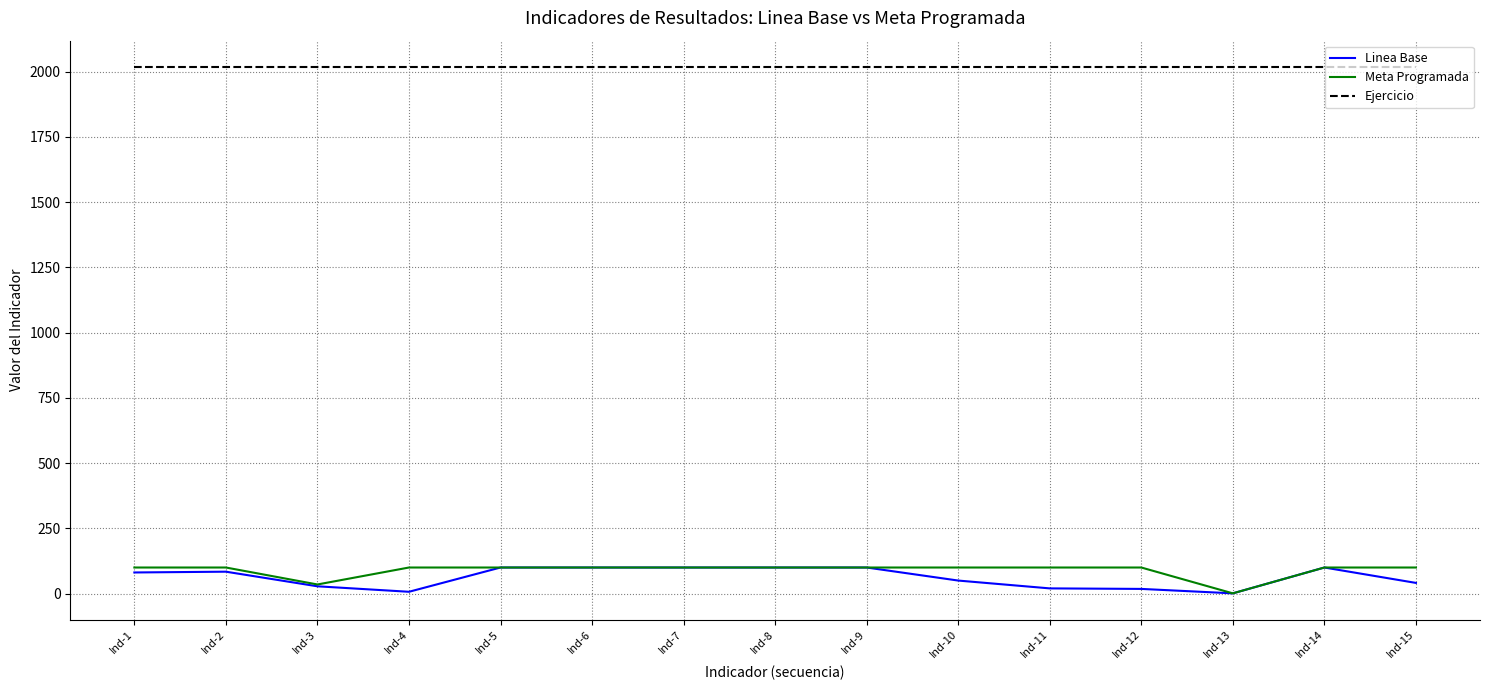

At how many categories does at least one series exceed 1738?

15